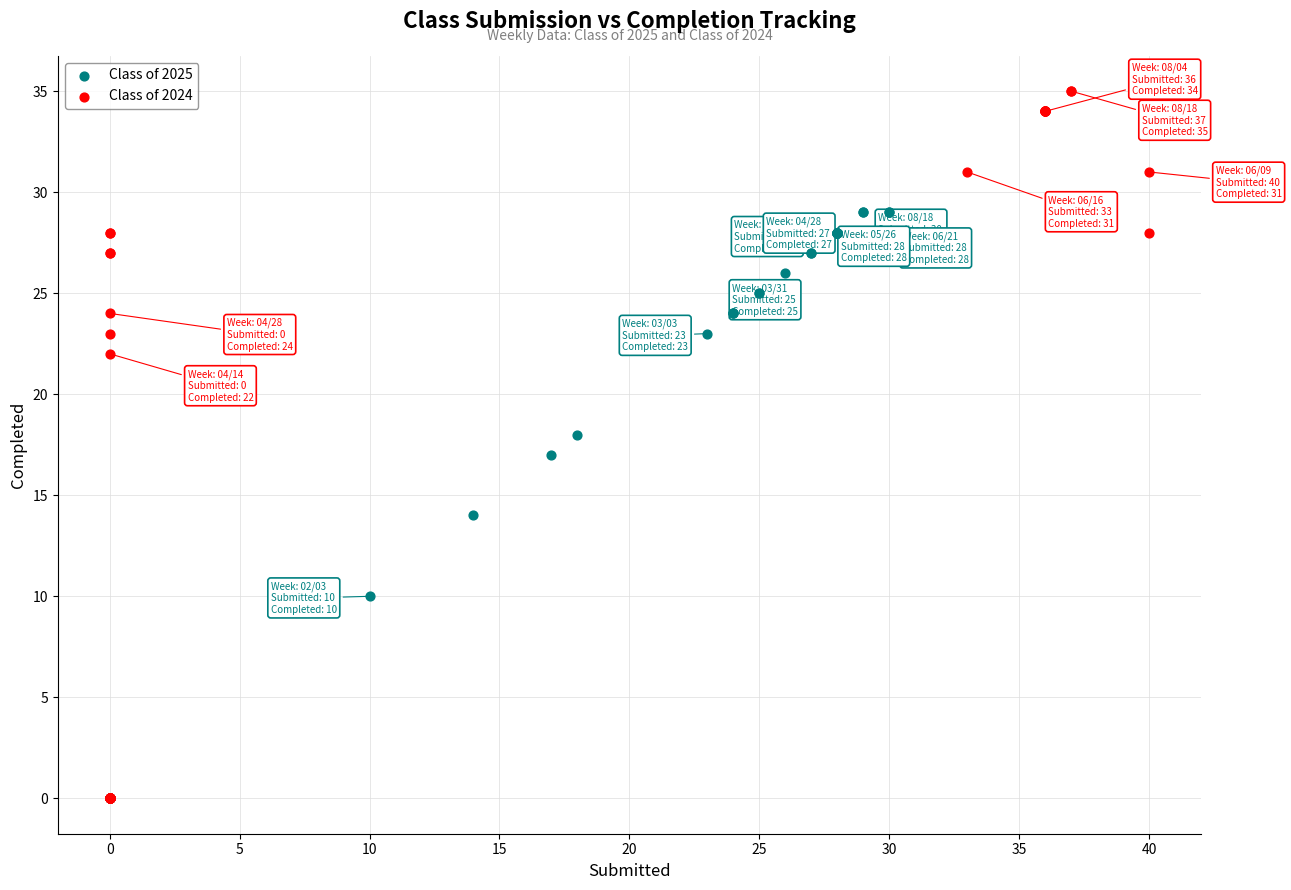

Which series reaches the maximum Y coordinate?

Class of 2024